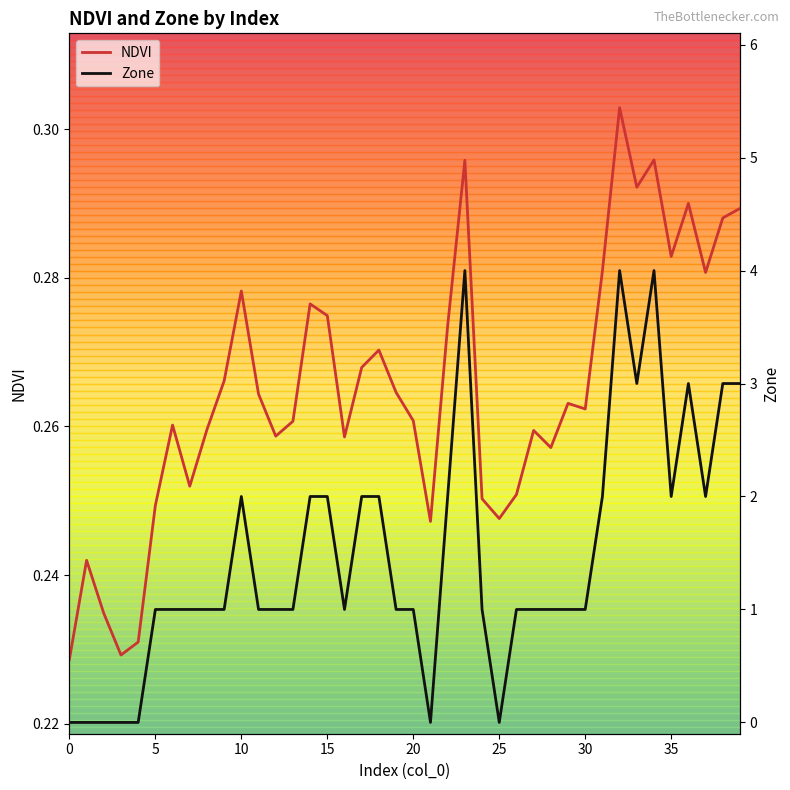

At which category does Zone reach its first local valley?

16